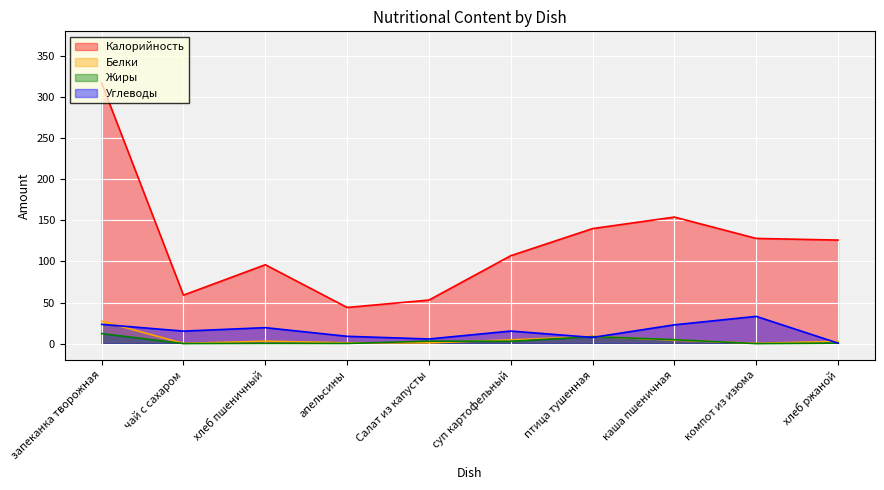

The Углеводы series shows 19.4 at хлеб пшеничный. True or false?

True